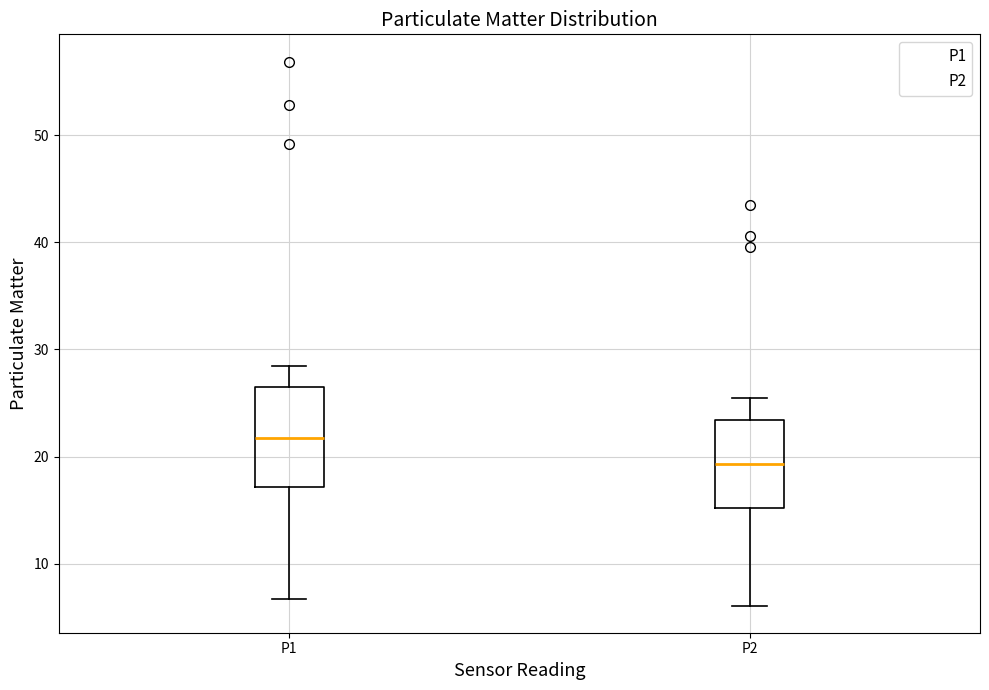

Where does the lower whisker of the box for P1 end on the y-axis? The values are not printed on the chart, so give them approximately, as read against the axis.

7